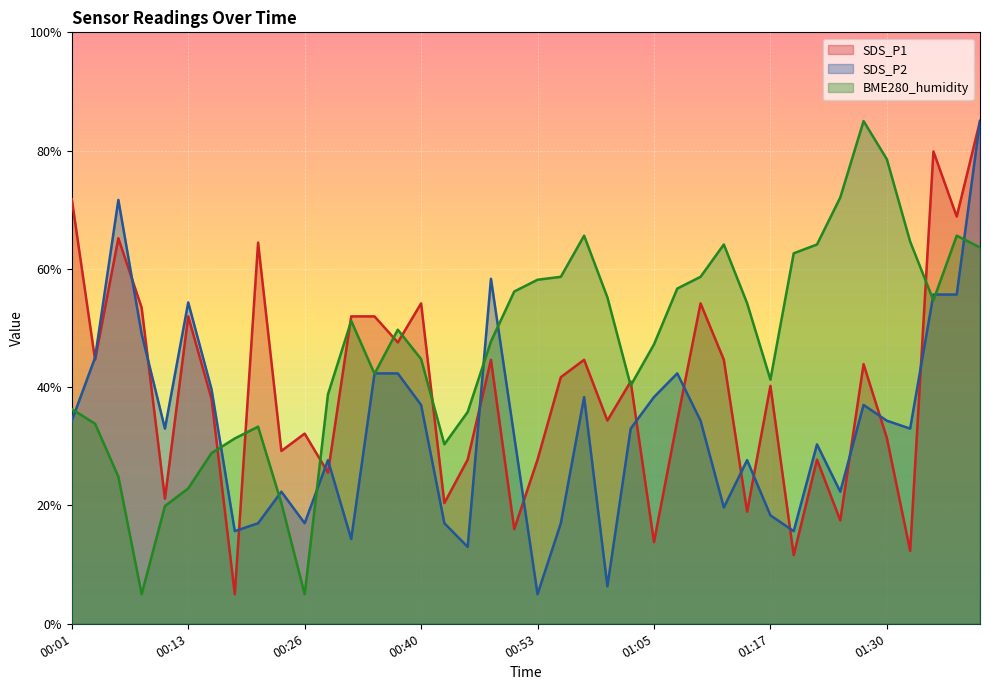

At 00:11, list the series in order from smallest to largest.

BME280_humidity, SDS_P1, SDS_P2